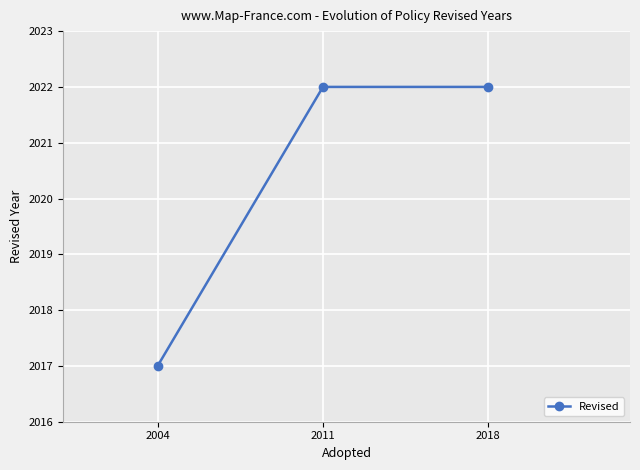

What is the difference between the maximum and minimum values?

5